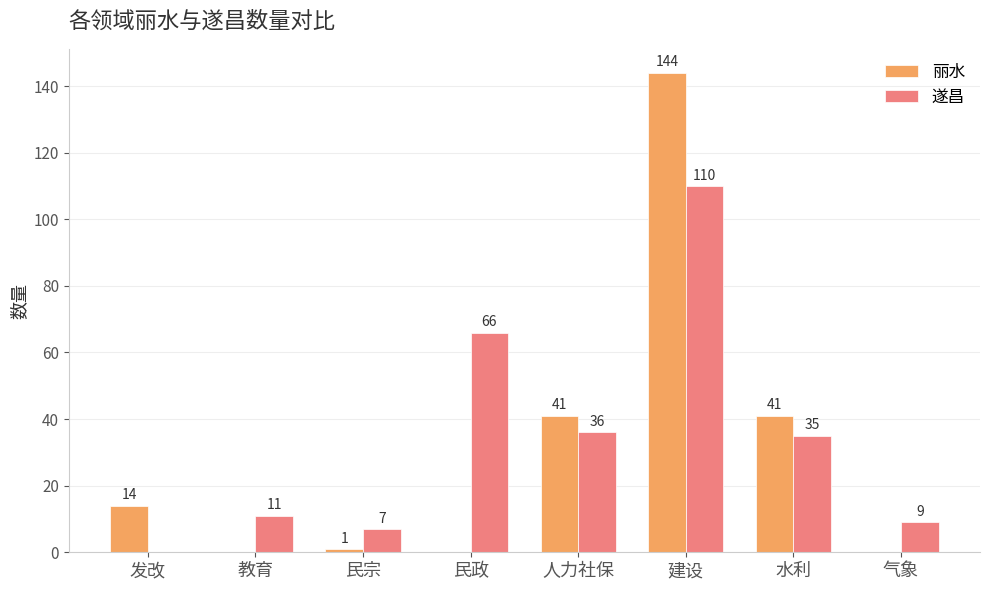

The value of 丽水 at 建设 is 202. True or false?

False